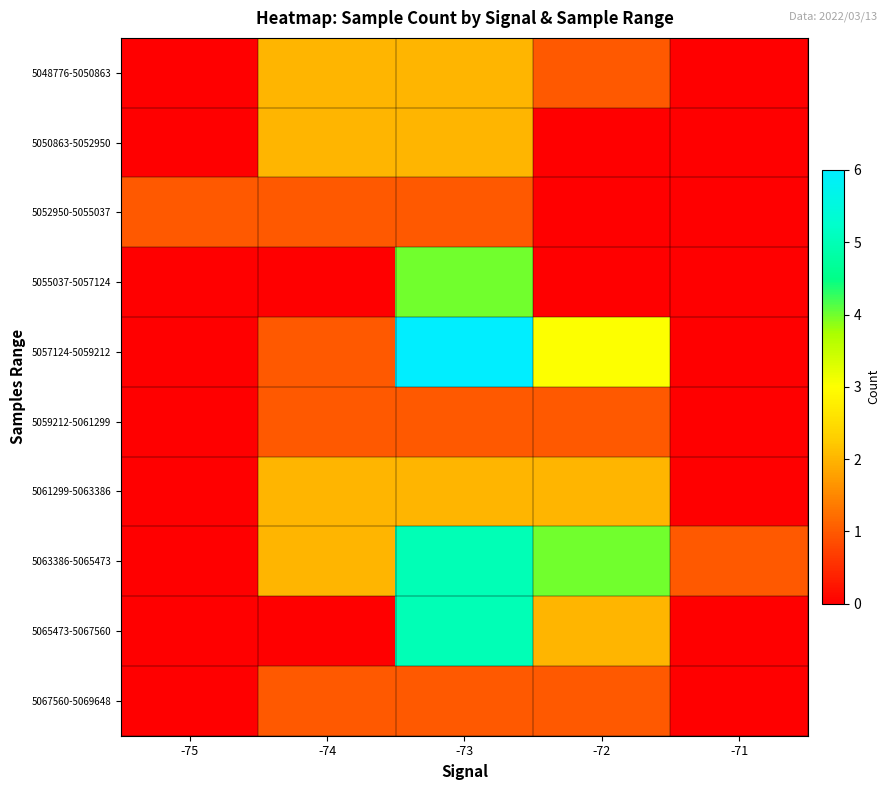

At how many categories does at least one series exceed 4?

1